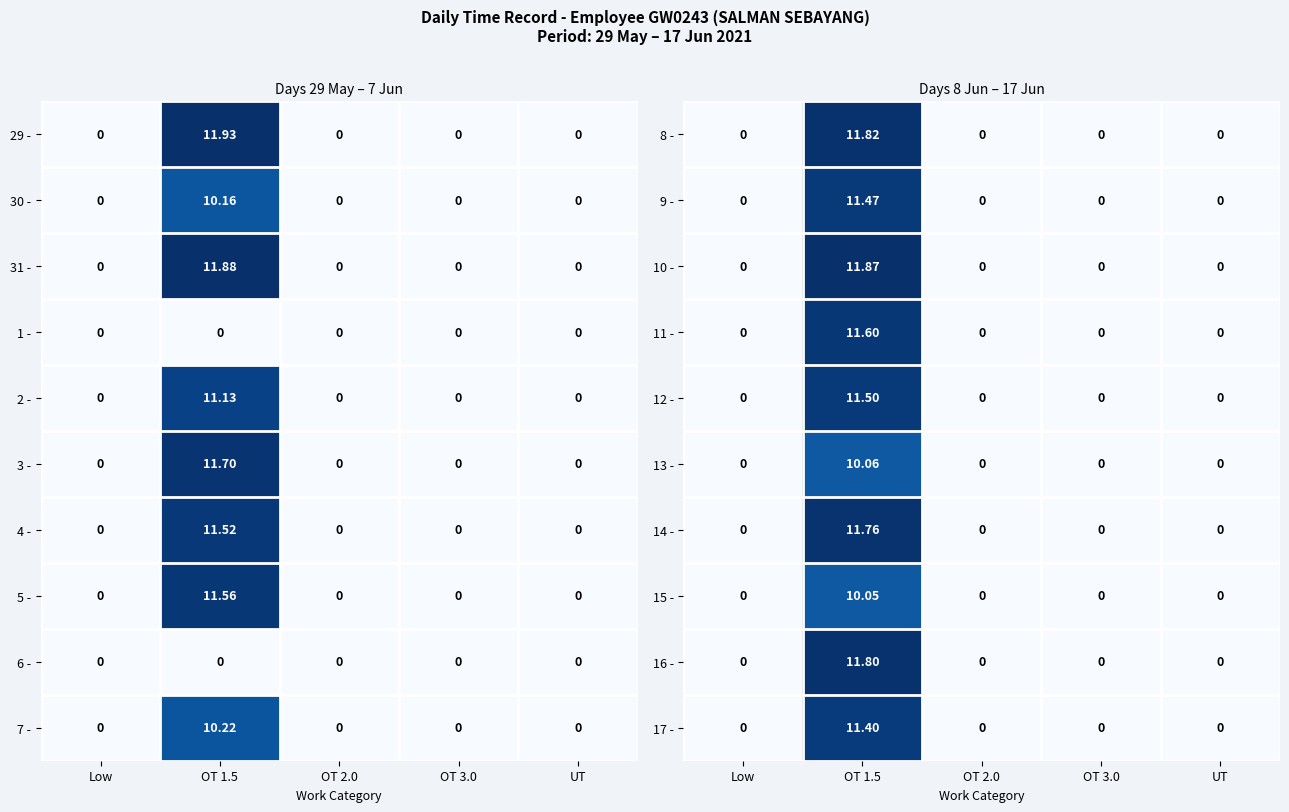

Is the value of 13 - at OT 1.5 greater than the value of 8 - at OT 3.0?

Yes